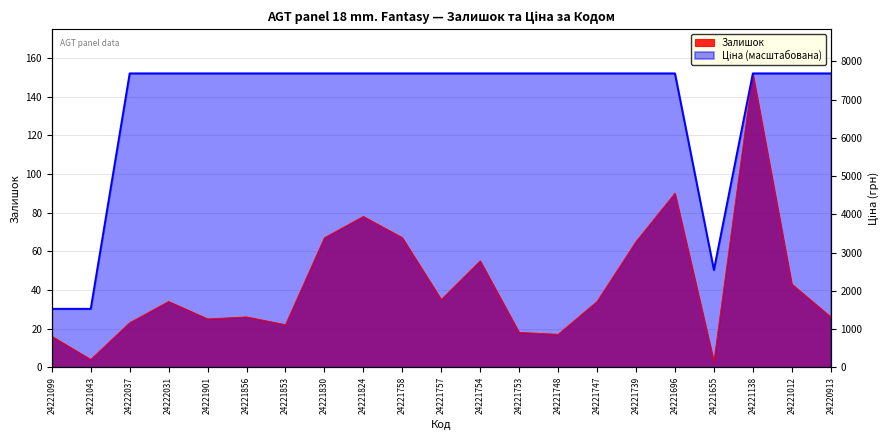

Reading left to right, transcribe all the data shown in this chart.

Залишок: 24221099=16.0	24221043=4.0	24222037=23.0	24222031=34.0	24221901=25.0	24221856=26.0	24221853=22.0	24221830=67.0	24221824=78.0	24221758=67.0	24221757=35.0	24221754=55.0	24221753=18.0	24221748=17.0	24221747=34.0	24221739=65.0	24221696=90.0	24221655=3.0	24221138=152.0	24221012=43.0	24220913=26.0
Ціна: 24221099=30.2	24221043=30.2	24222037=152.0	24222031=152.0	24221901=152.0	24221856=152.0	24221853=152.0	24221830=152.0	24221824=152.0	24221758=152.0	24221757=152.0	24221754=152.0	24221753=152.0	24221748=152.0	24221747=152.0	24221739=152.0	24221696=152.0	24221655=50.3	24221138=152.0	24221012=152.0	24220913=152.0